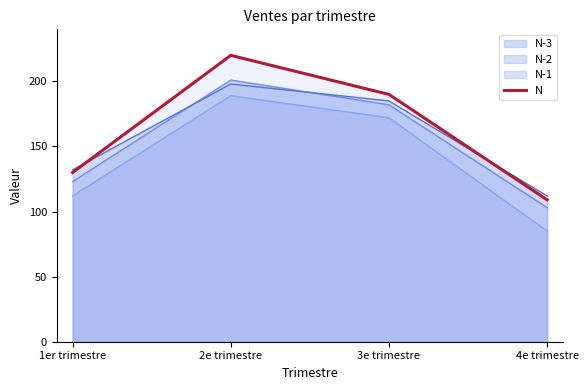

What is the maximum value shown in the chart?

220